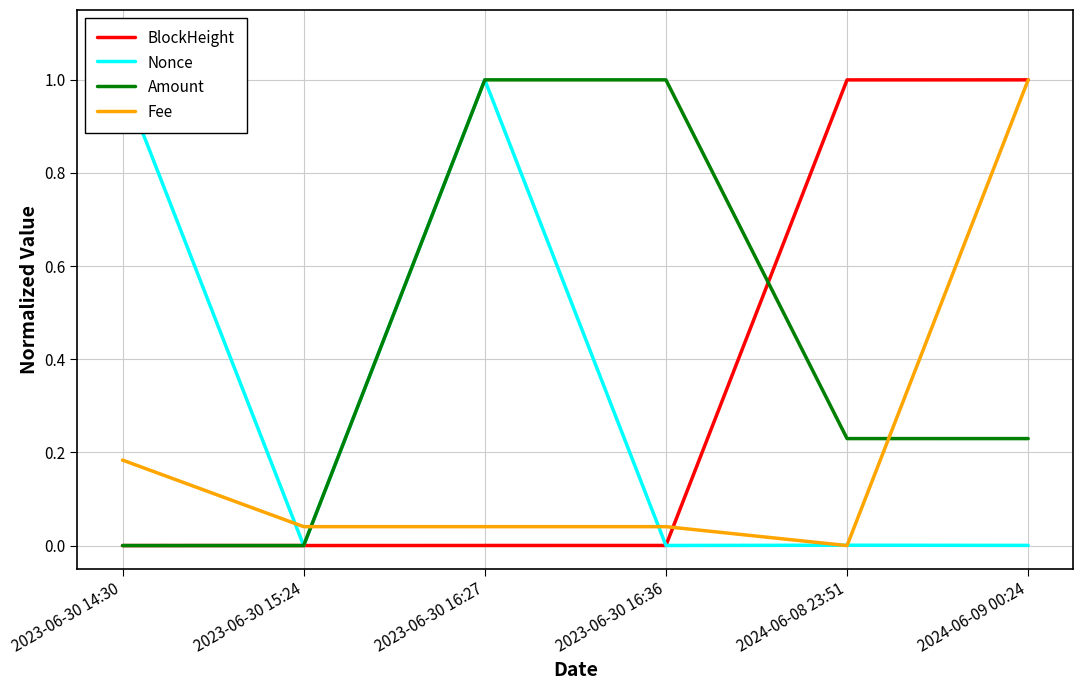

What is the maximum value shown in the chart?

1.0